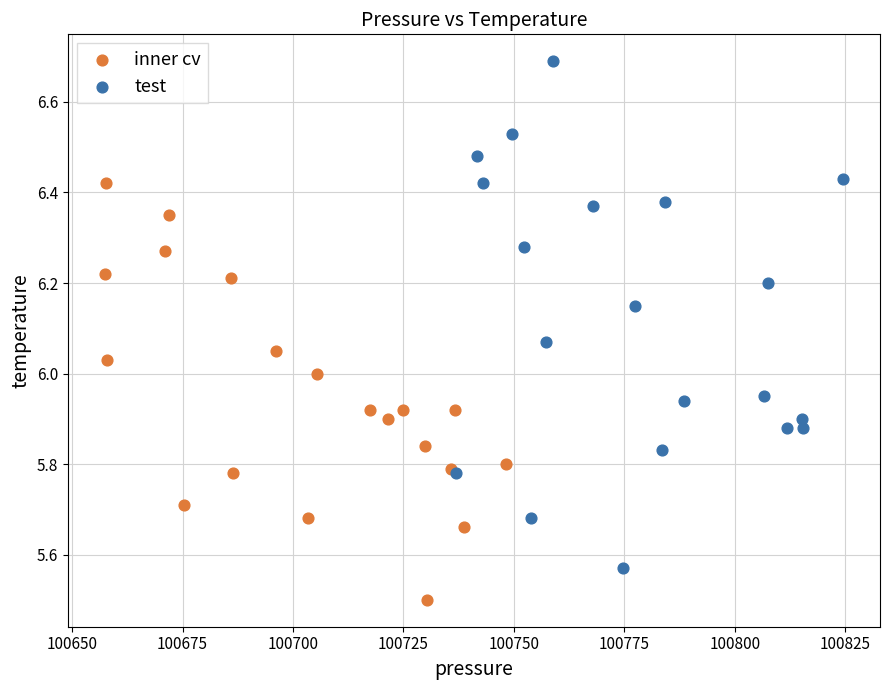

Which series contains the lowest Y value?

inner cv